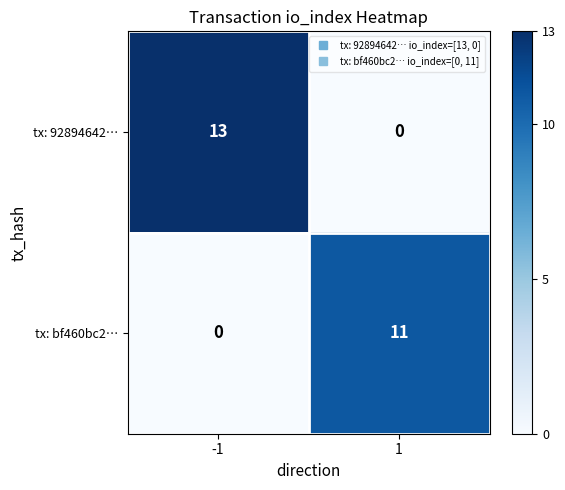

The tx: 92894642… series shows 20 at -1. True or false?

False